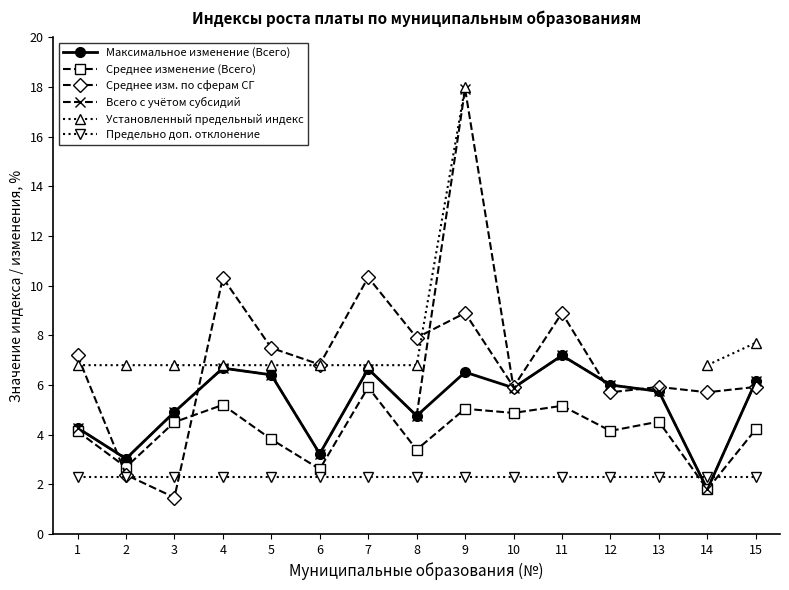

Is the value of Максимальное изменение (Всего) at 11 greater than the value of Среднее изменение (Всего) at 15?

Yes